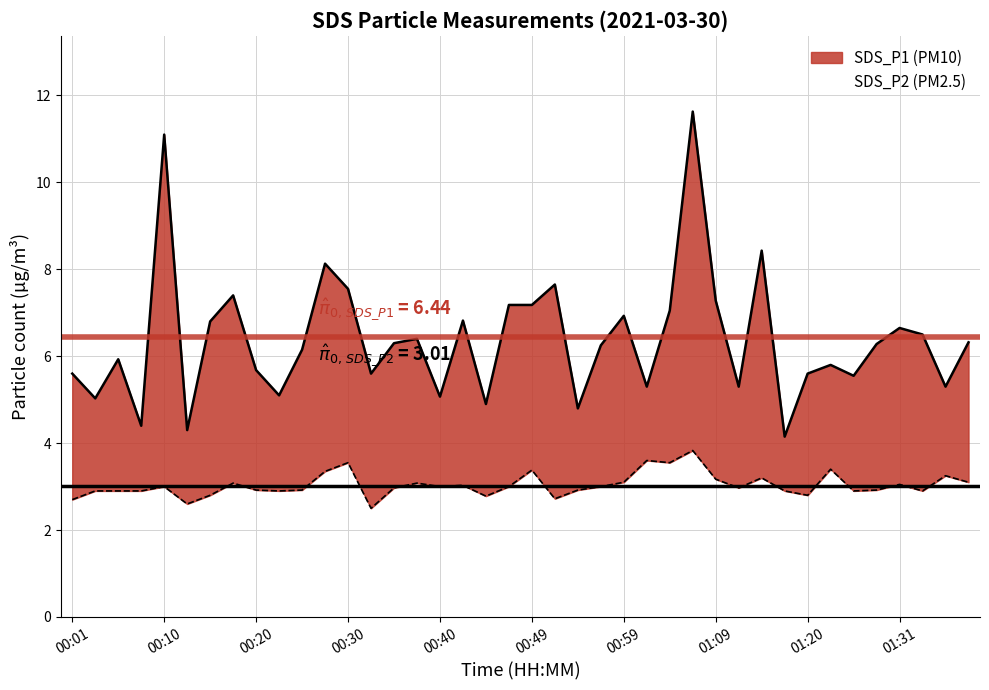

Reading right to left, what are all the values shown in this chart?

SDS_P1: 01:38=6.3	01:35=5.3	01:33=6.5	01:31=6.7	01:28=6.3	01:26=5.5	01:23=5.8	01:20=5.6	01:17=4.2	01:15=8.4	01:12=5.3	01:09=7.3	01:06=11.6	01:04=7.0	01:01=5.3	00:59=6.9	00:57=6.2	00:54=4.8	00:52=7.7	00:49=7.2	00:47=7.2	00:44=4.9	00:42=6.8	00:40=5.1	00:37=6.4	00:35=6.3	00:32=5.6	00:30=7.5	00:27=8.1	00:25=6.2	00:23=5.1	00:20=5.7	00:18=7.4	00:15=6.8	00:13=4.3	00:10=11.1	00:08=4.4	00:06=5.9	00:03=5.0	00:01=5.6
SDS_P2: 01:38=3.1	01:35=3.2	01:33=2.9	01:31=3.0	01:28=2.9	01:26=2.9	01:23=3.4	01:20=2.8	01:17=2.9	01:15=3.2	01:12=3.0	01:09=3.2	01:06=3.8	01:04=3.5	01:01=3.6	00:59=3.1	00:57=3.0	00:54=2.9	00:52=2.7	00:49=3.4	00:47=3.0	00:44=2.8	00:42=3.0	00:40=3.0	00:37=3.1	00:35=3.0	00:32=2.5	00:30=3.5	00:27=3.4	00:25=2.9	00:23=2.9	00:20=2.9	00:18=3.1	00:15=2.8	00:13=2.6	00:10=3.0	00:08=2.9	00:06=2.9	00:03=2.9	00:01=2.7